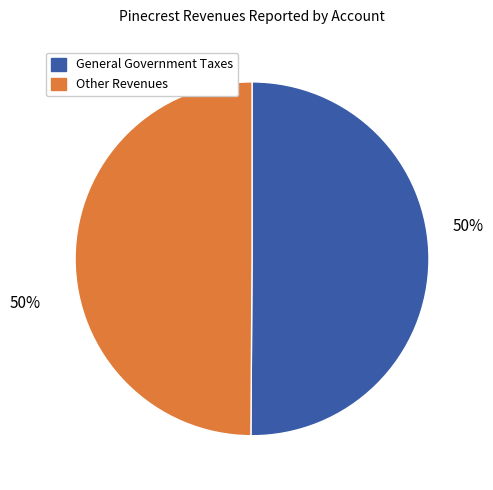

To the nearest percent, what is the combined percentage of General Government Taxes and Other Revenues?

100%